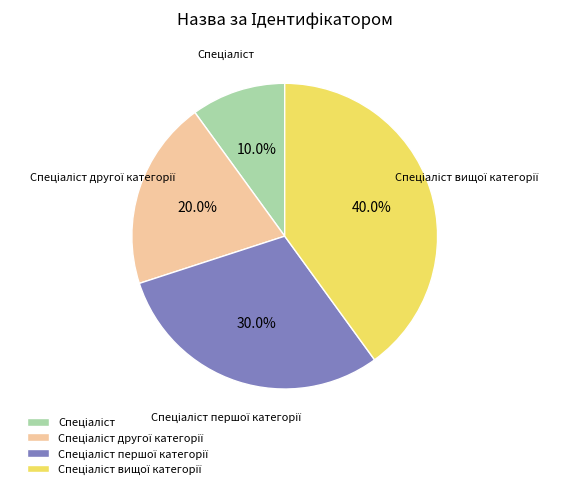

Is there any slice that represents more than half of the pie?

No